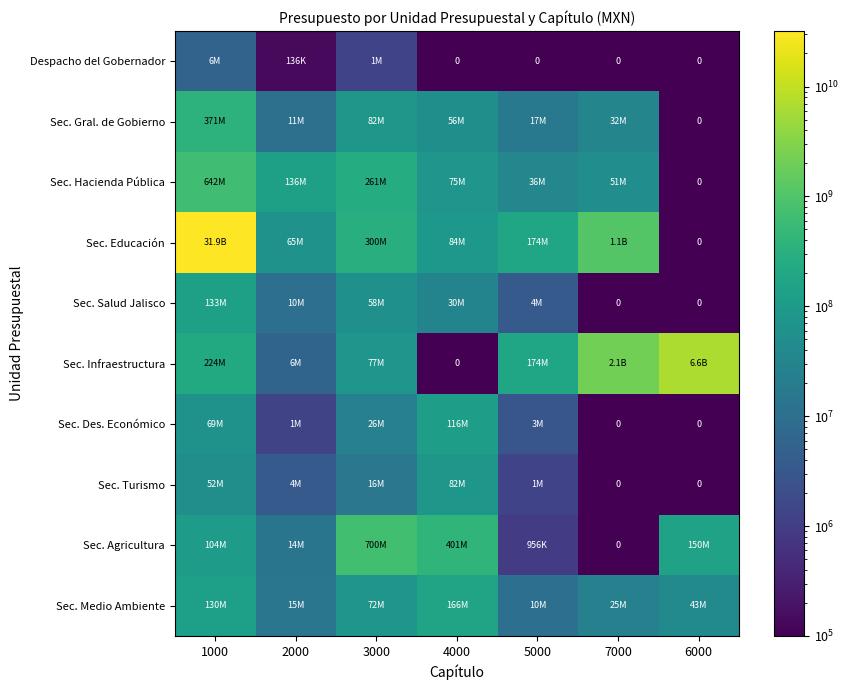

Which category has the highest value in the Despacho del Gobernador series?

1000